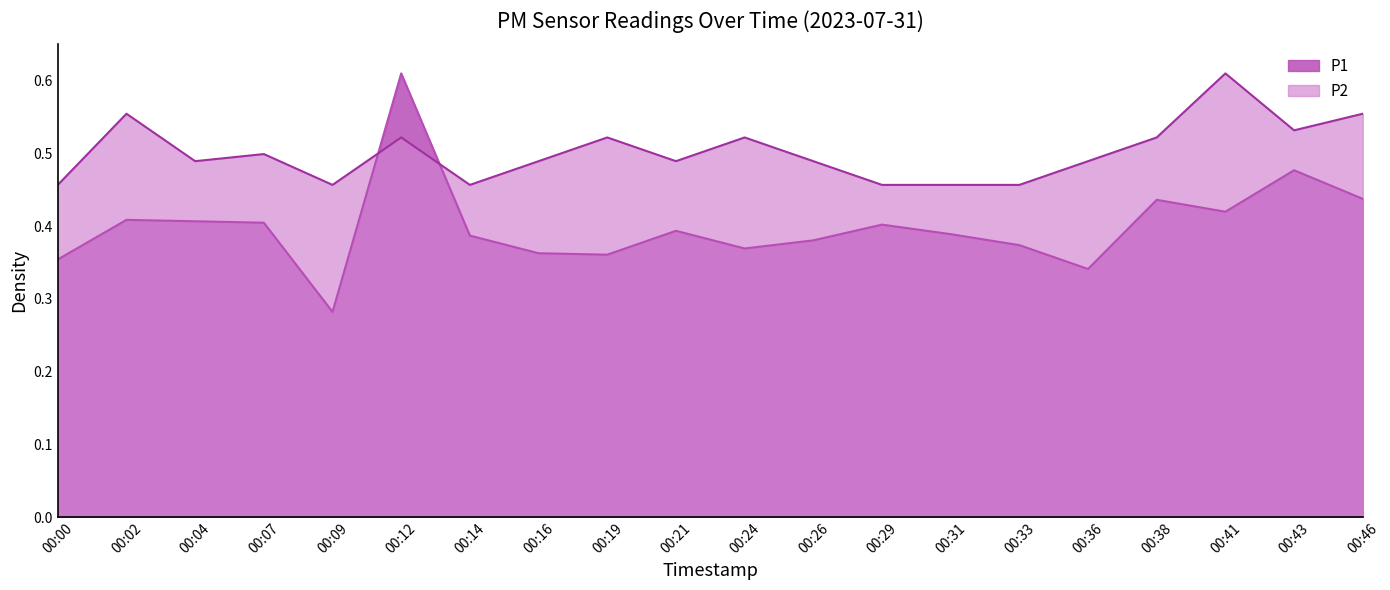

What is the total value across all series at 00:33?

0.8